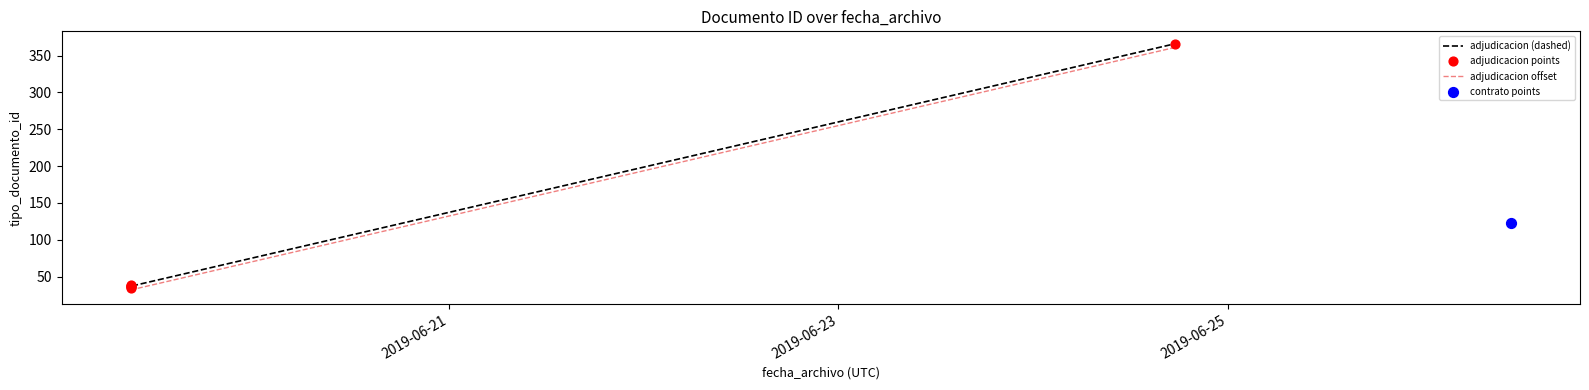

Is the value of adjudicacion offset at 2019-06-21 greater than the value of adjudicacion points at 2019-06-25?

No